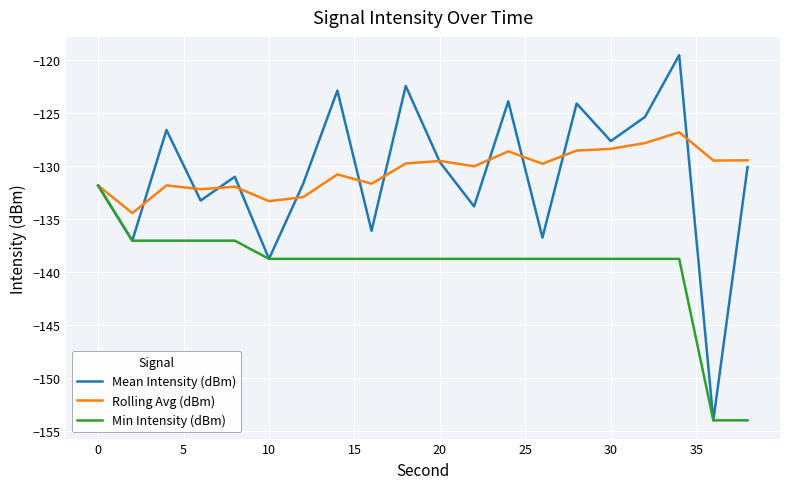

What is the maximum value shown in the chart?

-119.6